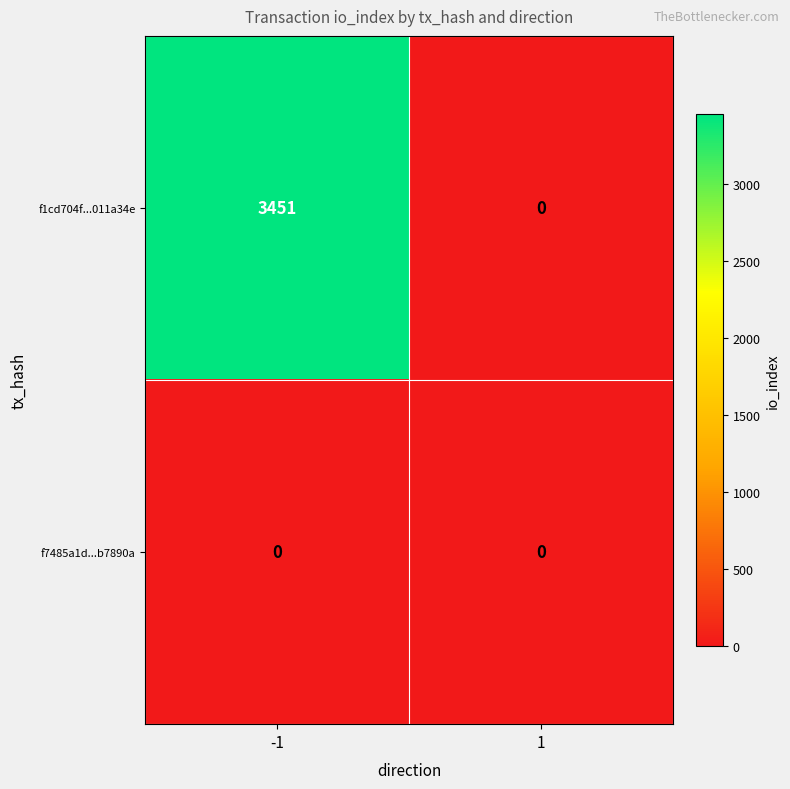

What is the maximum value shown in the chart?

3451